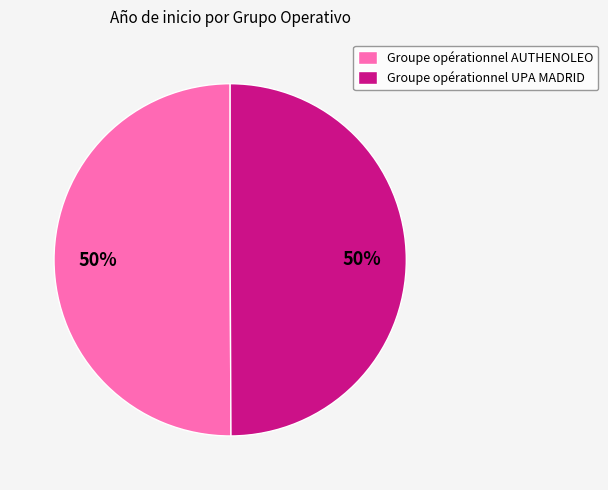

Do Groupe opérationnel AUTHENOLEO and Groupe opérationnel UPA MADRID together represent more than half of the pie?

Yes